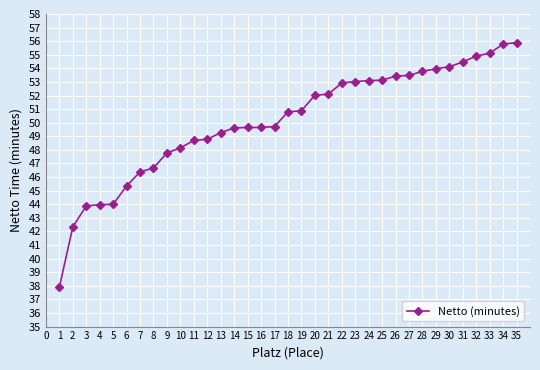

What is the minimum value shown in the chart?

37.9